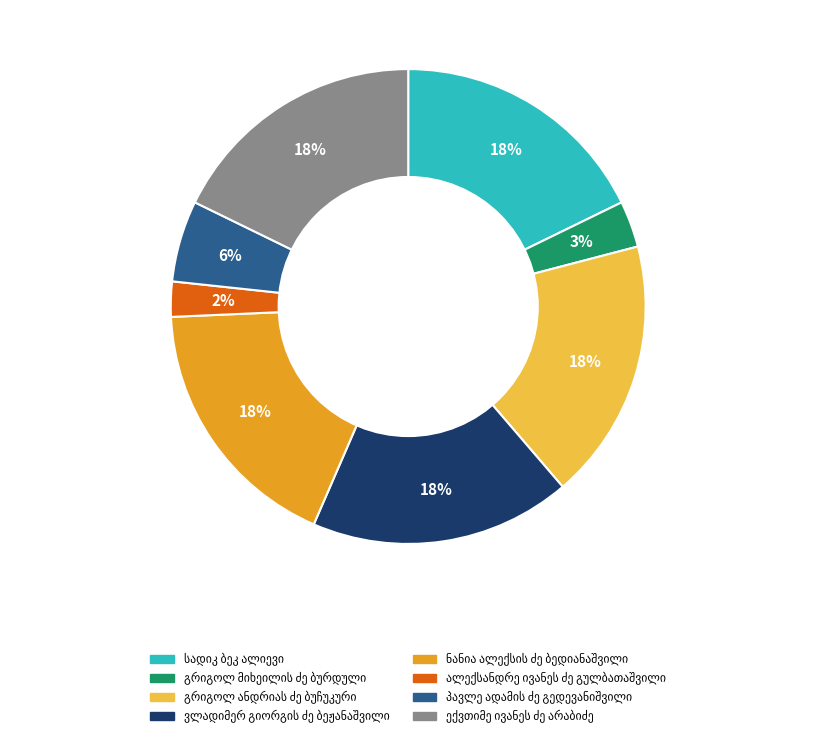

Does any single category account for the majority?

No